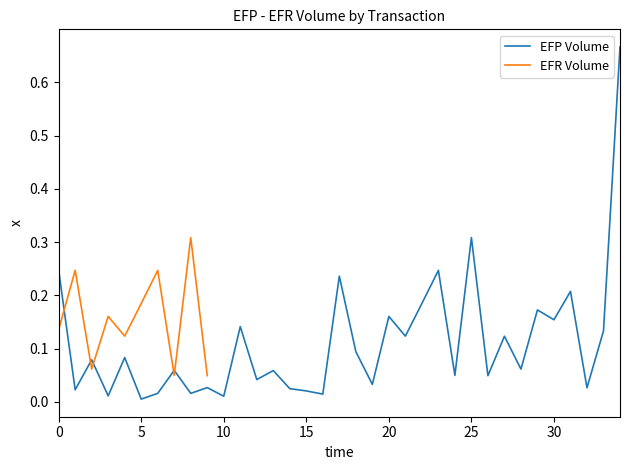

Reading left to right, what are all the values shown in this chart?

0.2	0.0	0.1	0.0	0.1	0.0	0.0	0.1	0.0	0.0	0.0	0.1	0.0	0.1	0.0	0.0	0.0	0.2	0.1	0.0	0.2	0.1	0.2	0.2	0.1	0.3	0.0	0.1	0.1	0.2	0.2	0.2	0.0	0.1	0.7